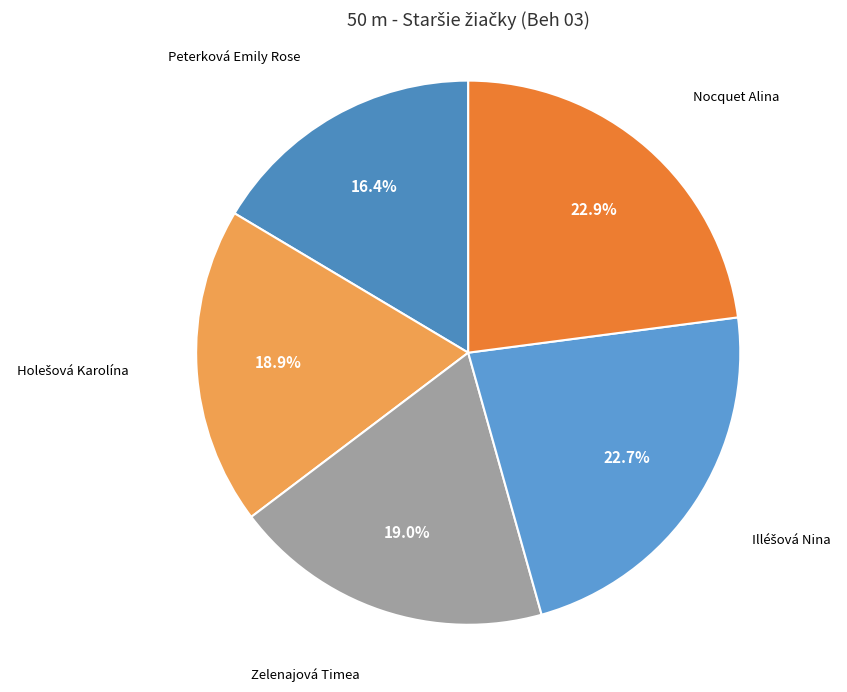

Does any single category account for the majority?

No